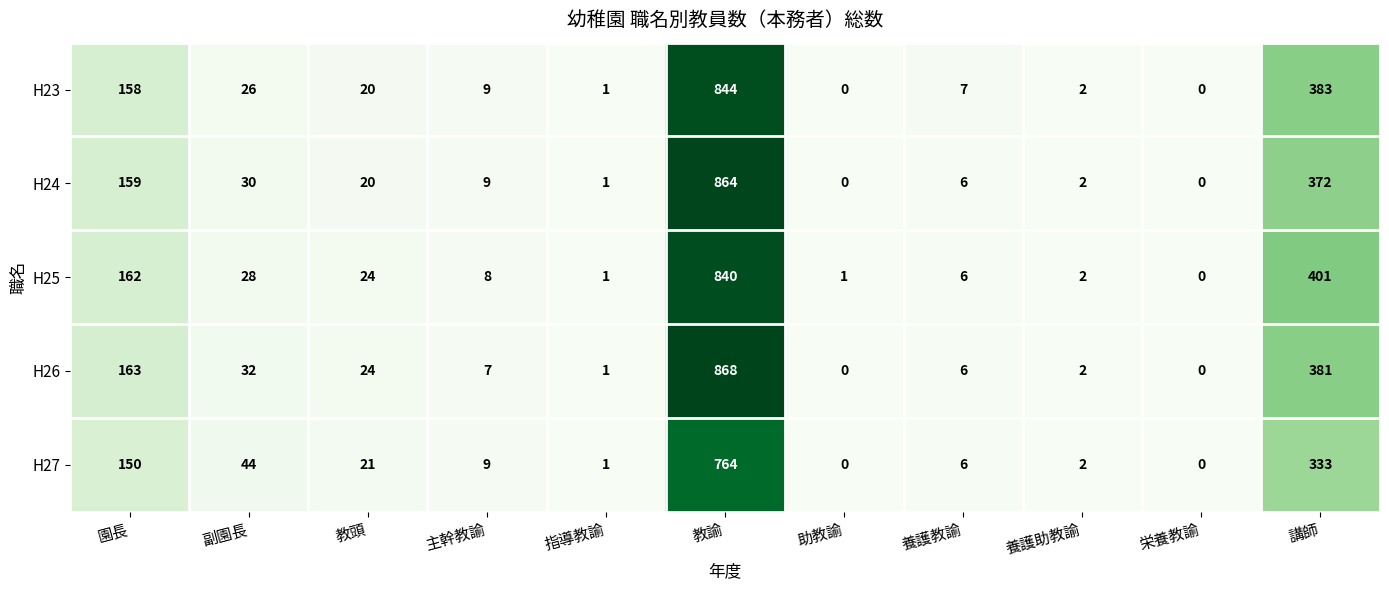

Which series changed the most between 指導教諭 and 養護教諭?

H23